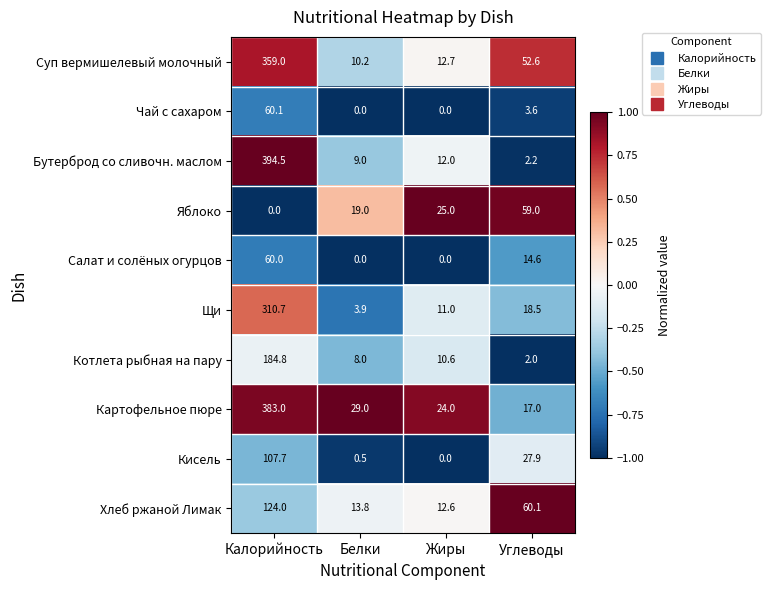

Count the Яблоко values in the range 19 to 59.

3